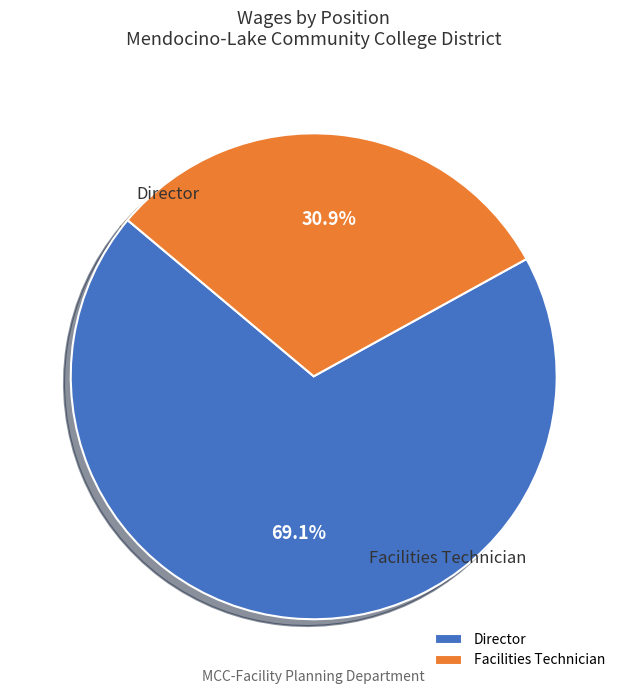

Count the number of slices in the pie.

2